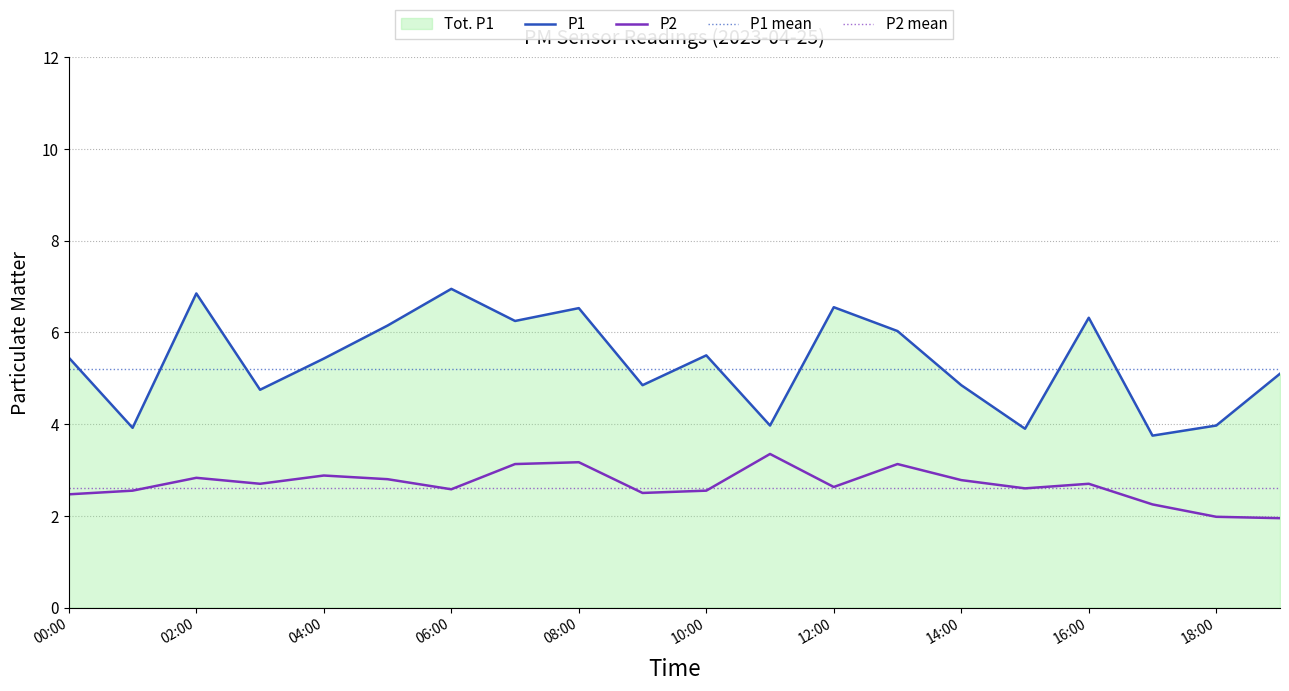

Which series has the largest total across all categories?

P1